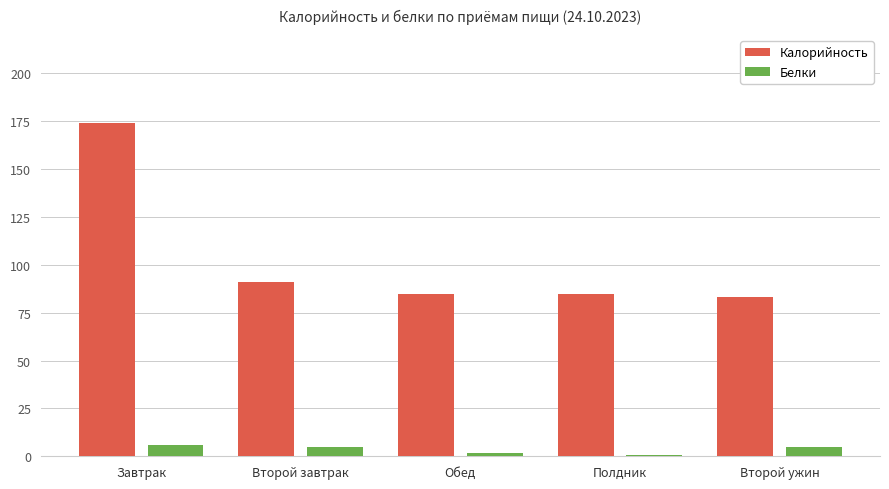

What is the spread (max minus min) of values at Обед?

83.2